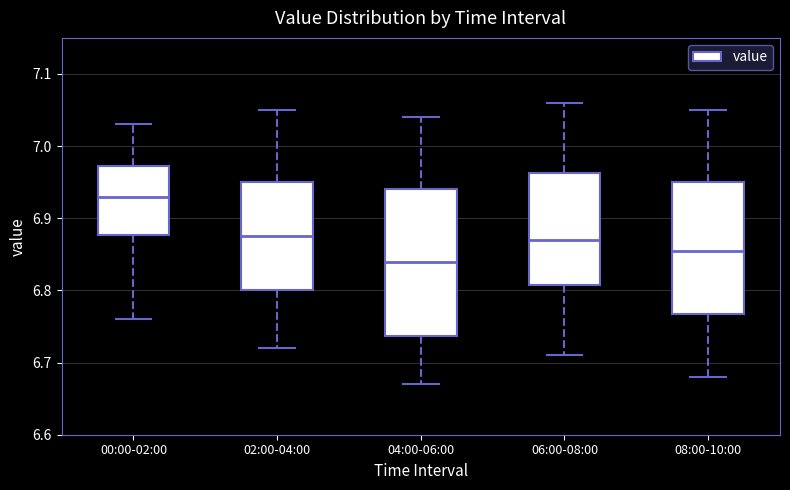

Where does the lower whisker of the box for 02:00-04:00 end on the y-axis? The values are not printed on the chart, so give them approximately, as read against the axis.

6.72